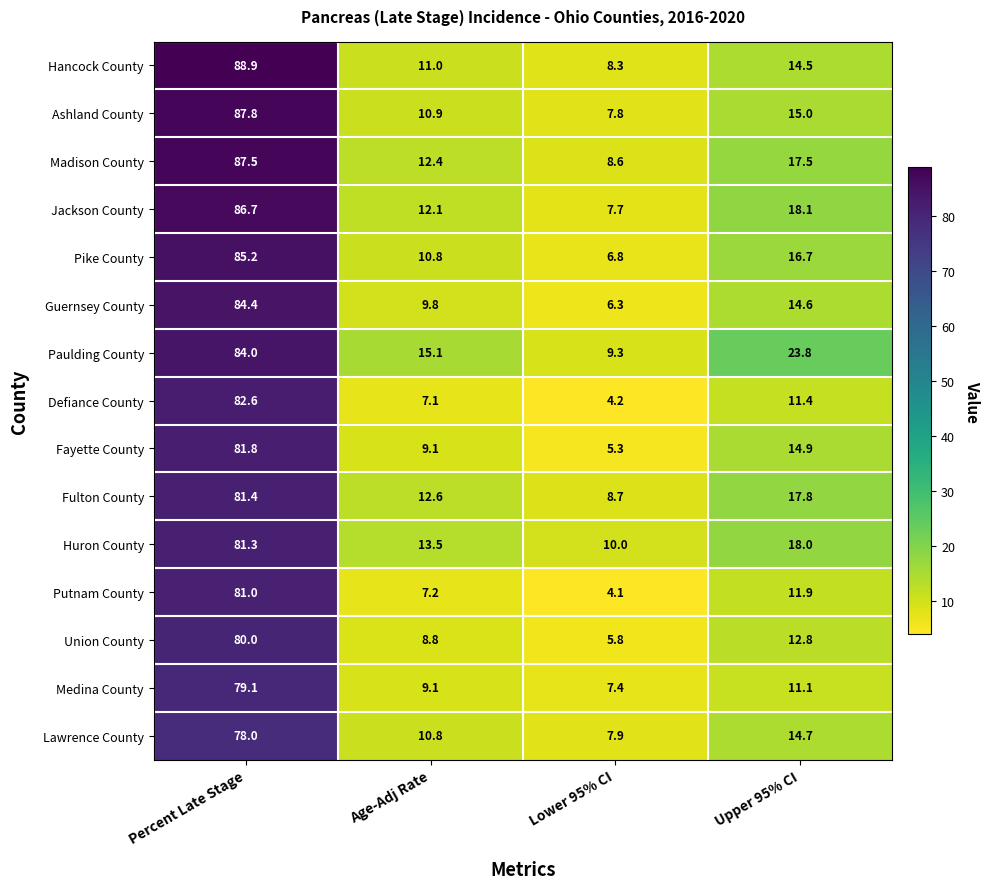

What is the total value across all series at Percent Late Stage?

1249.7